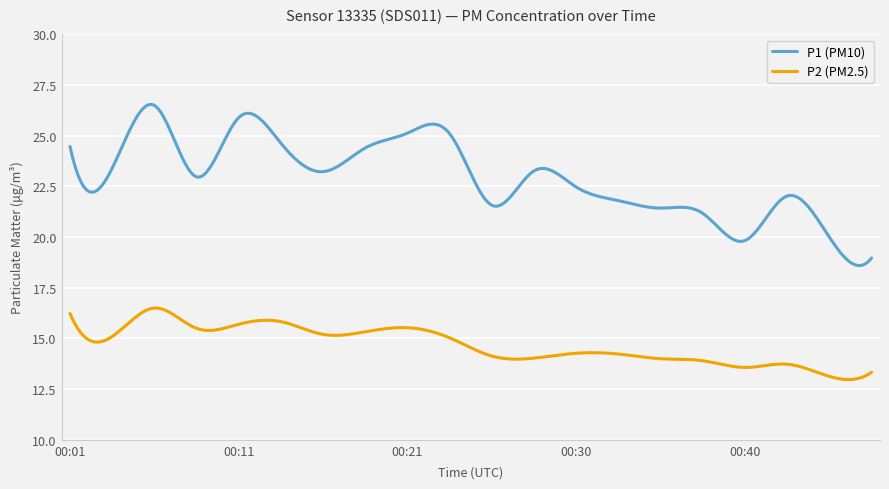

True or false: P2 (PM2.5) and P1 (PM10) intersect in this chart.

False